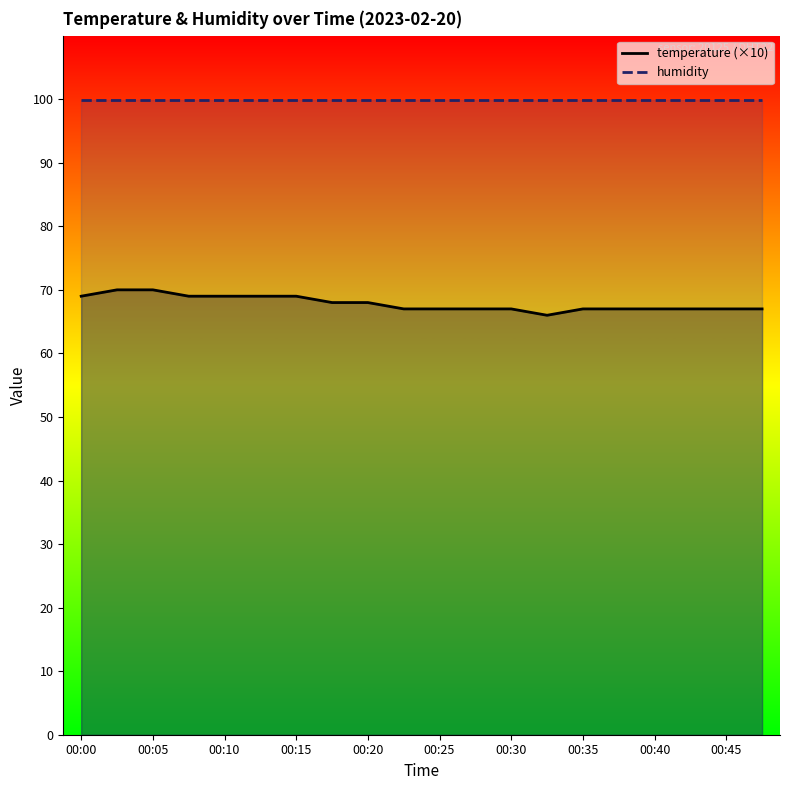

Does the chart display data point markers on the line(s)?

No